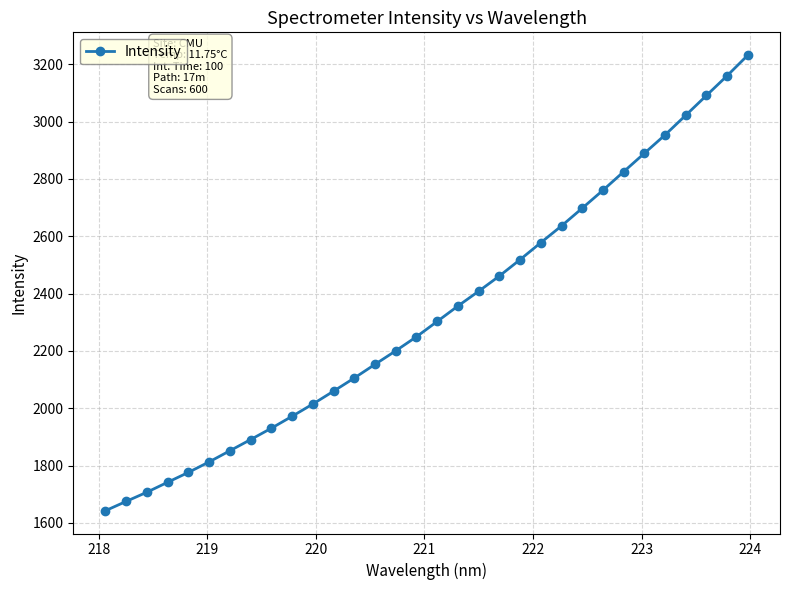

How many data points are less than 2302?

16